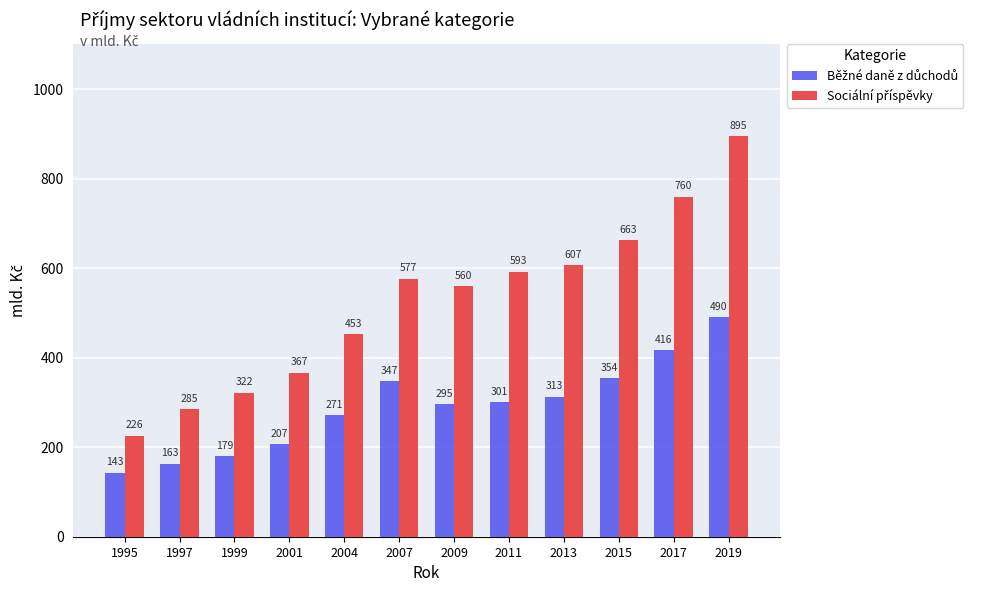

What is the smallest value displayed?

143.0